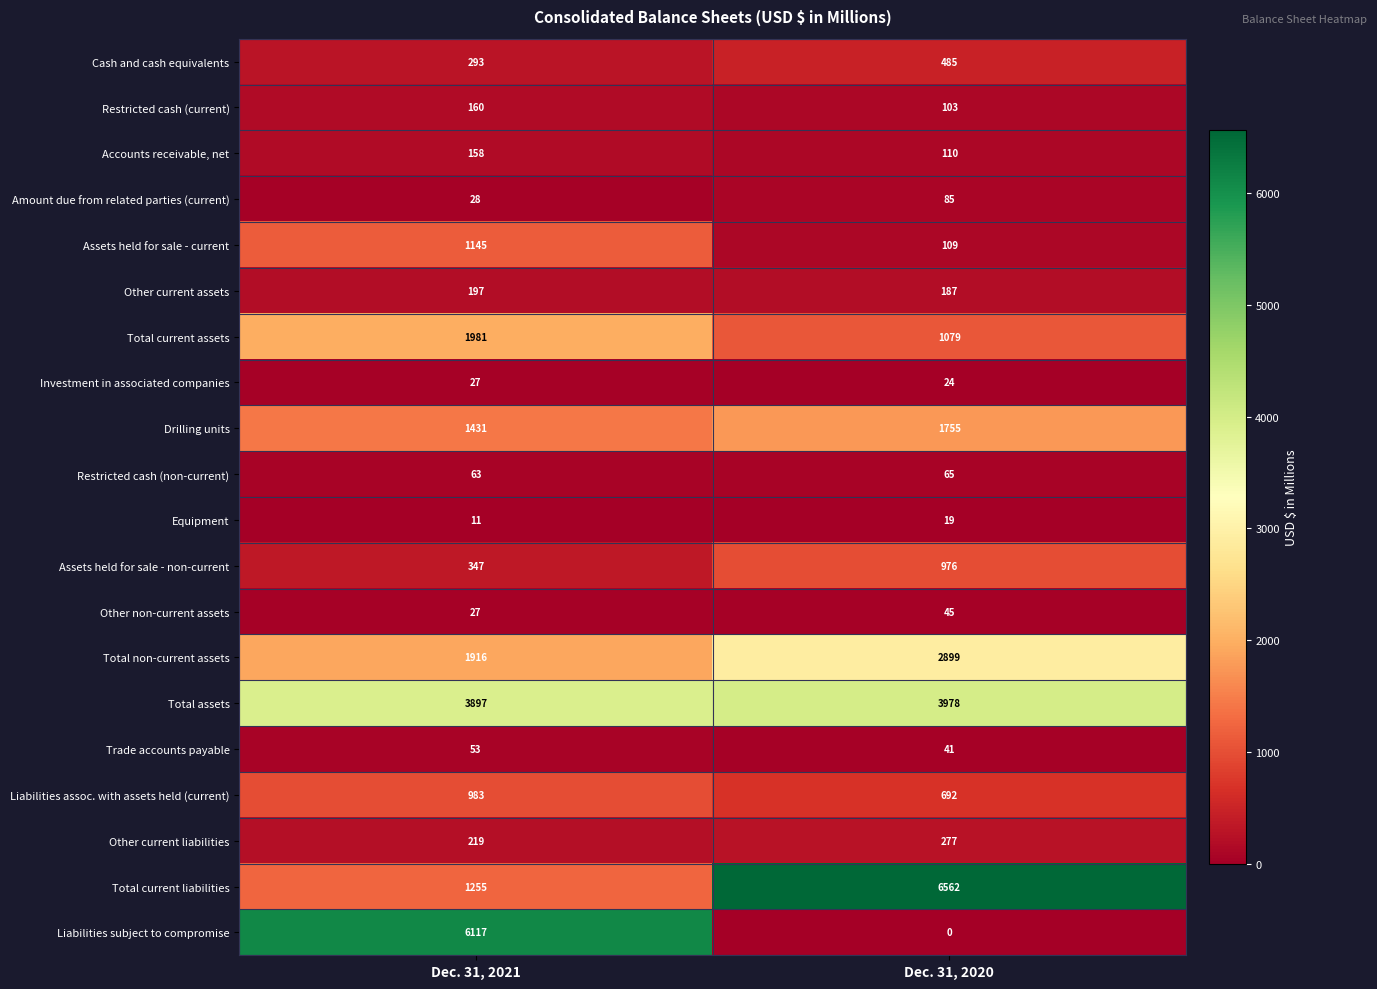

At how many categories does at least one series exceed 3743?

2